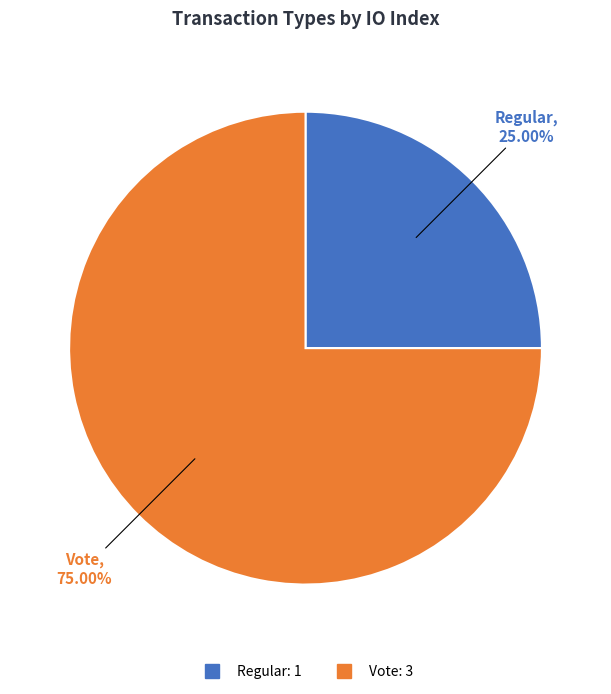

Which slice is the smallest?

Regular